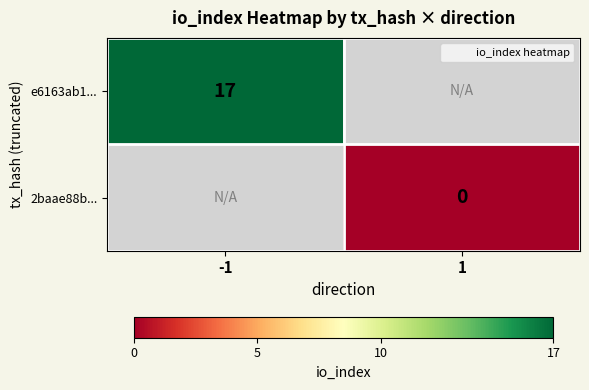

Where is e6163ab1... nearest to the value 17?

-1